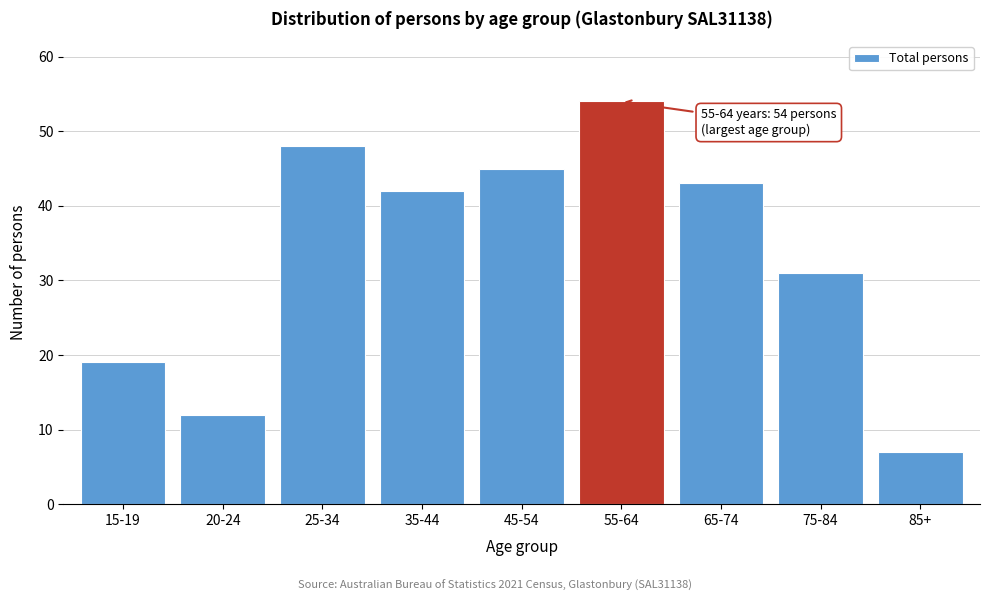

Reading left to right, what are all the values shown in this chart?

15-19=19	20-24=12	25-34=48	35-44=42	45-54=45	55-64=54	65-74=43	75-84=31	85+=7